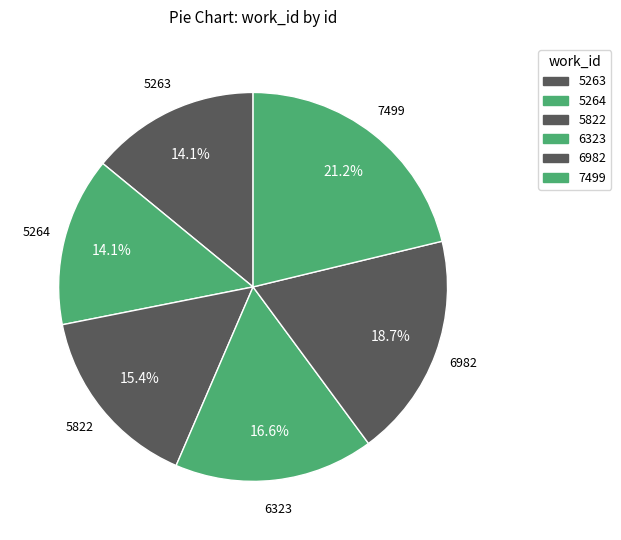

True or false: 6982 accounts for 19% of the total.

True